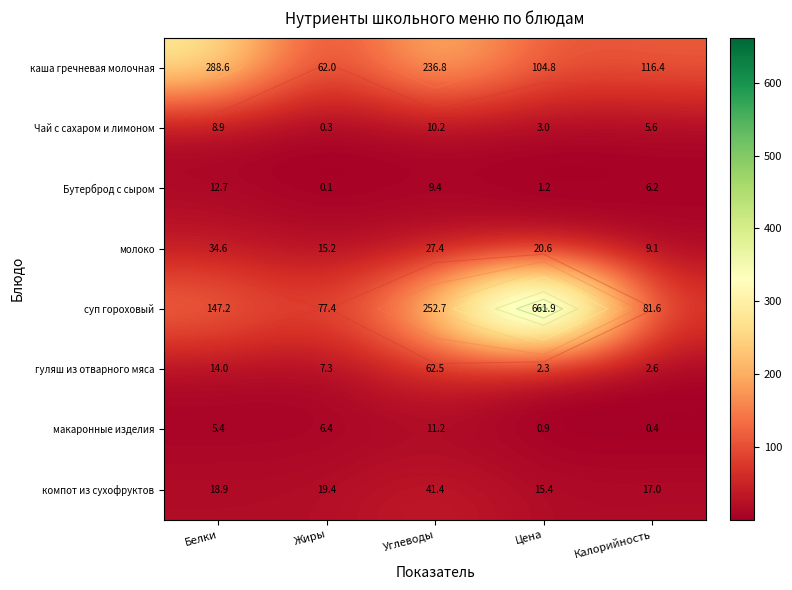

At which label does гуляш из отварного мяса first exceed 7?

Белки